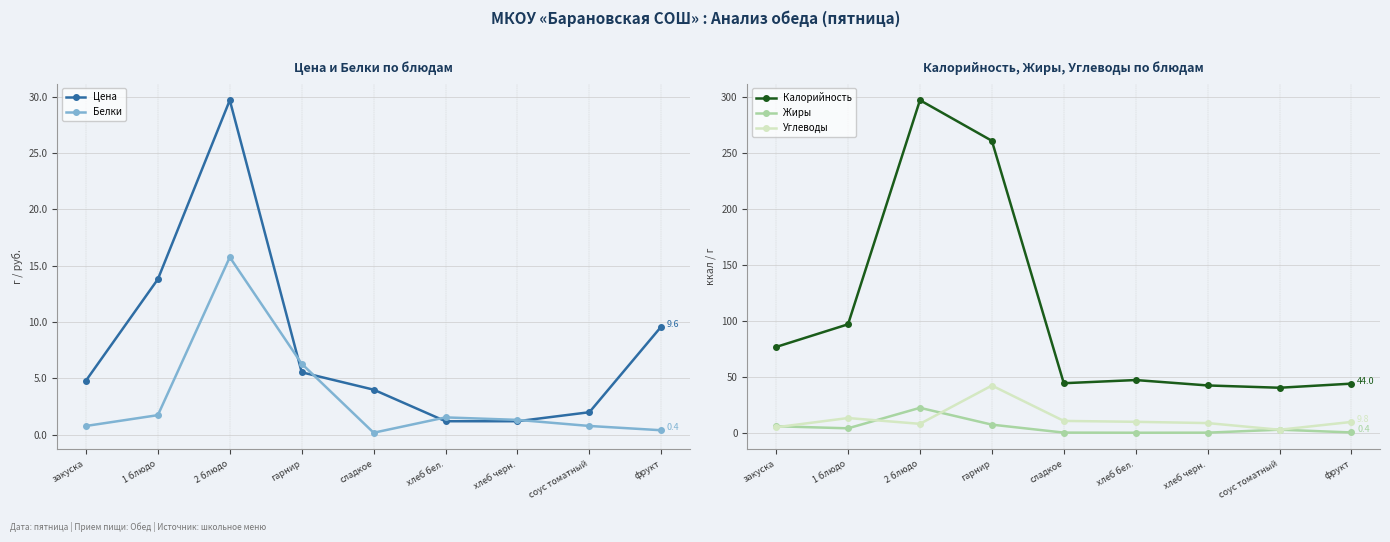

What is the difference between the Калорийность values at хлеб черн. and закуска?

34.4